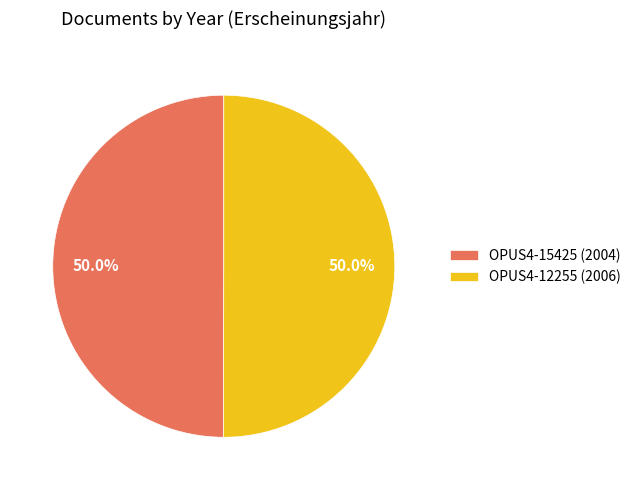

What is the ratio of the value at OPUS4-15425 (2004) to the value at OPUS4-12255 (2006)?

1.0